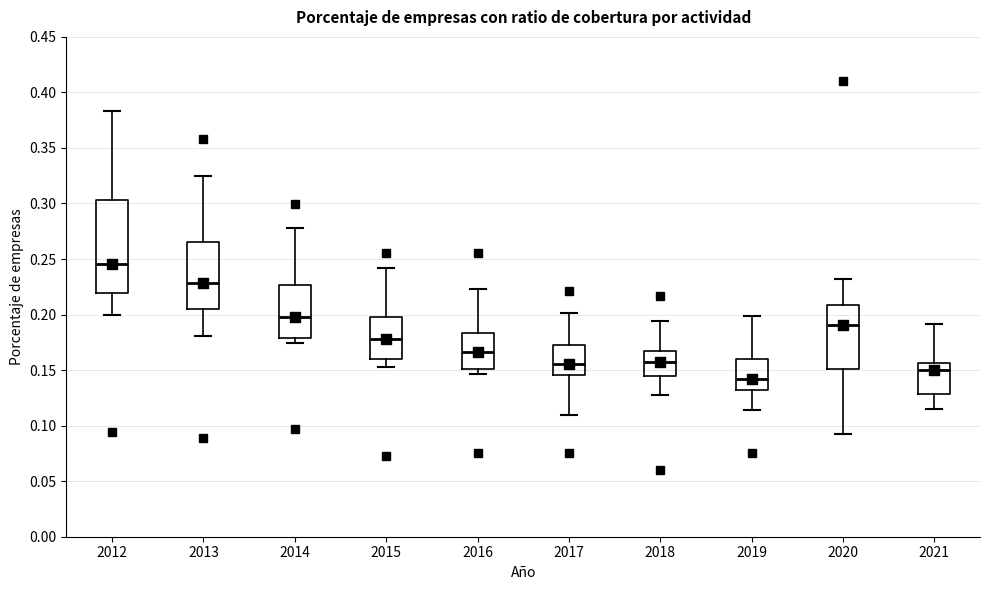

Reading left to right, read every box against the y-axis: the position of its median line, the range the box covers, and the ends of its whiskers. The values are not printed on the chart, so give them approximately, as read against the axis.

2012: median 0.245, box 0.220 to 0.305, whiskers 0.200 to 0.385
2013: median 0.230, box 0.205 to 0.265, whiskers 0.180 to 0.325
2014: median 0.195, box 0.180 to 0.225, whiskers 0.175 to 0.280
2015: median 0.180, box 0.160 to 0.200, whiskers 0.155 to 0.240
2016: median 0.165, box 0.150 to 0.185, whiskers 0.145 to 0.225
2017: median 0.155, box 0.145 to 0.175, whiskers 0.110 to 0.200
2018: median 0.160, box 0.145 to 0.165, whiskers 0.125 to 0.195
2019: median 0.140, box 0.130 to 0.160, whiskers 0.115 to 0.200
2020: median 0.190, box 0.150 to 0.210, whiskers 0.090 to 0.230
2021: median 0.150, box 0.130 to 0.155, whiskers 0.115 to 0.190